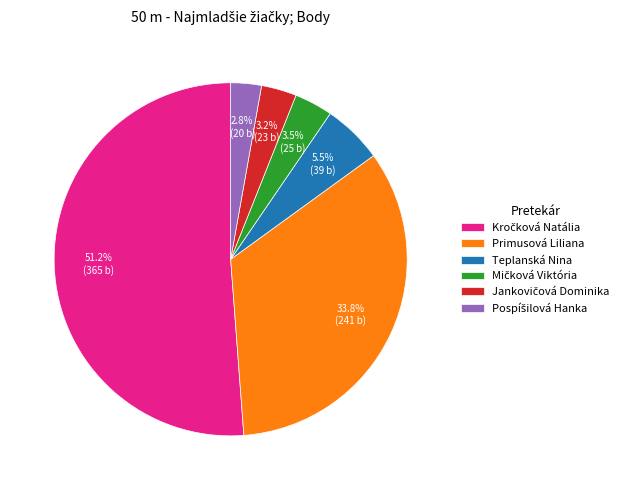

Is there a majority slice in this chart?

Yes